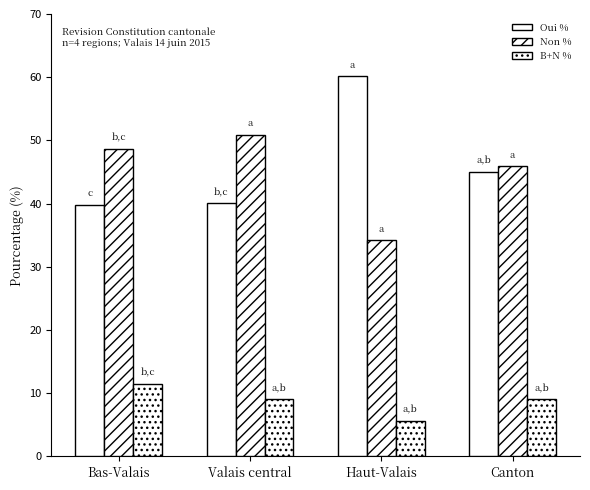

How many series are shown in this chart?

3